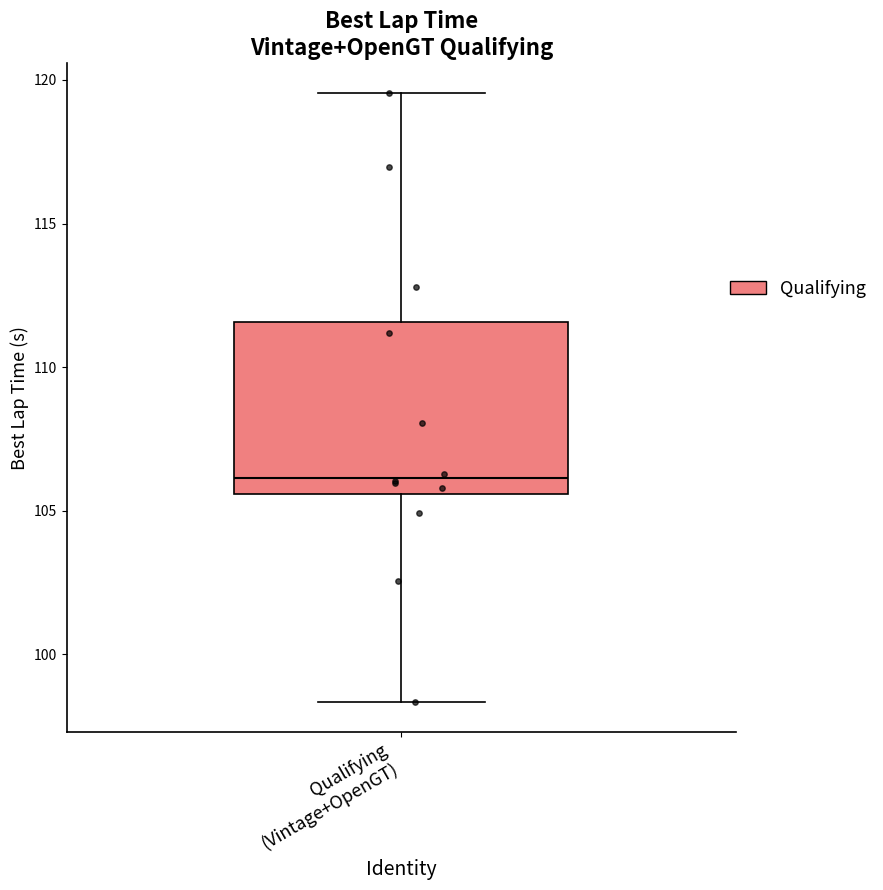

Read this box plot against the y-axis: the position of the median line, the range covered by the box, and the ends of both whiskers. The values are not printed on the chart, so give them approximately, as read against the axis.

median 106.0, box 105.5 to 111.5, whiskers 98.5 to 119.5